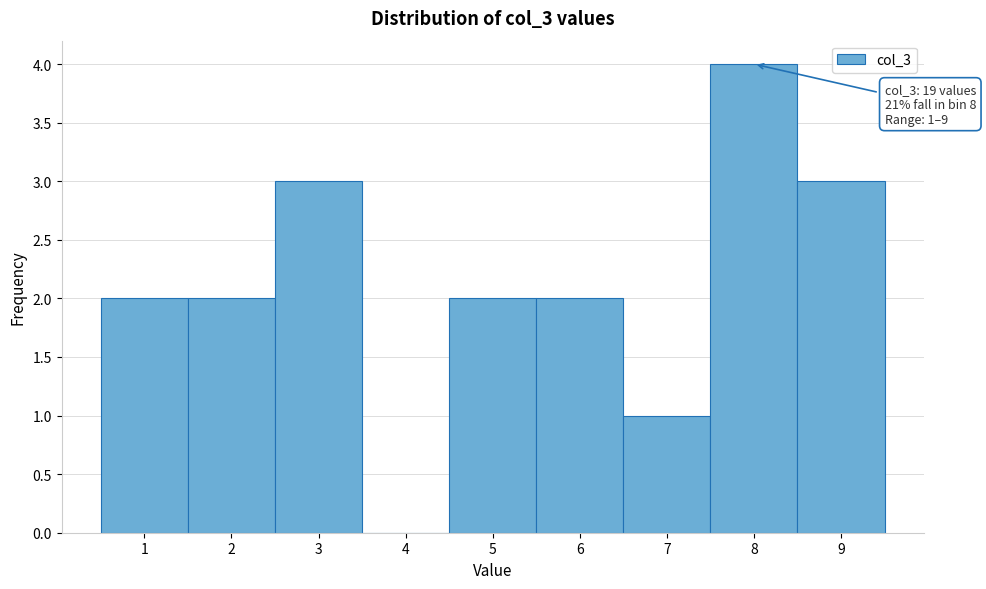

Over which range of the x-axis is the bar tallest?

7.5 to 8.5